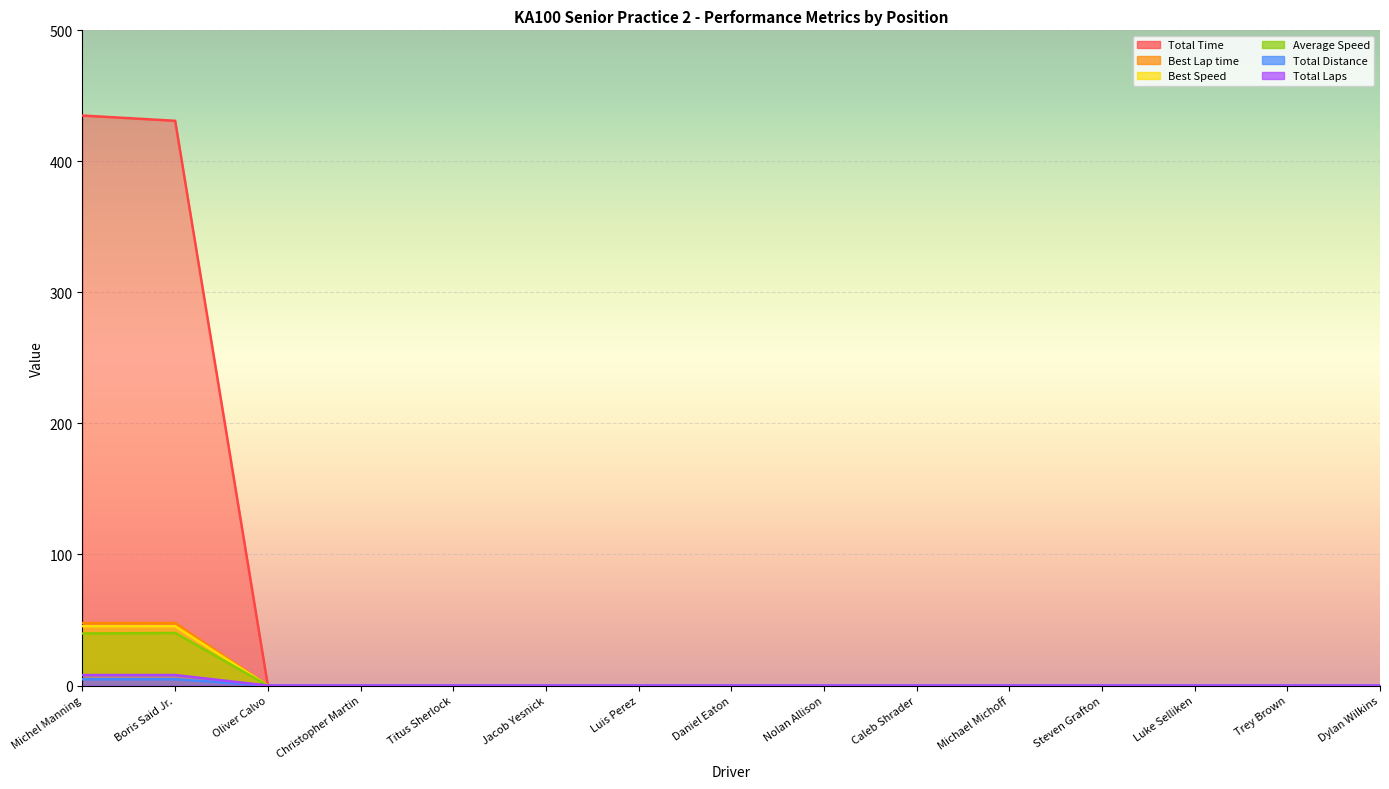

At which category does Average Speed reach its first local peak?

Boris Said Jr.